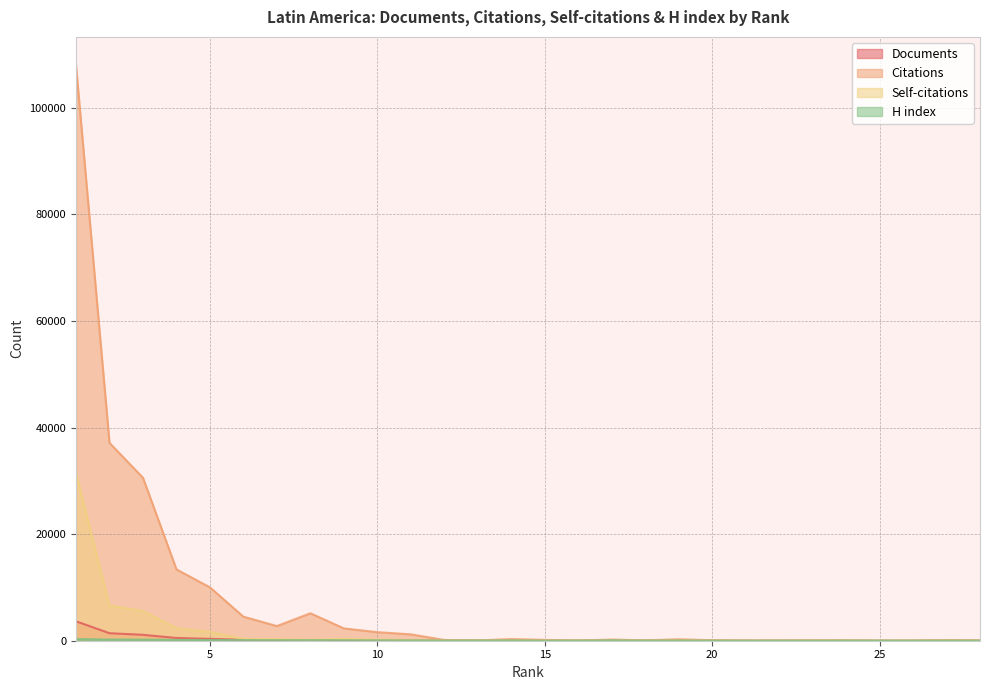

What are all the series names shown in the legend?

Documents, Citations, Self-citations, H index